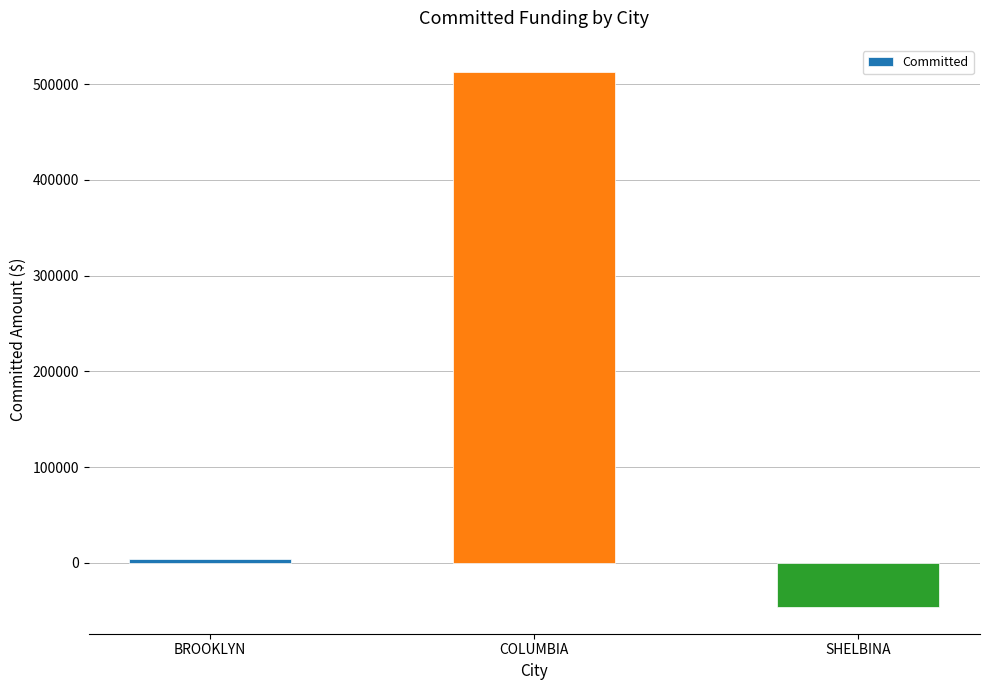

Reading left to right, transcribe all the data shown in this chart.

BROOKLYN=3467	COLUMBIA=513069	SHELBINA=-46120